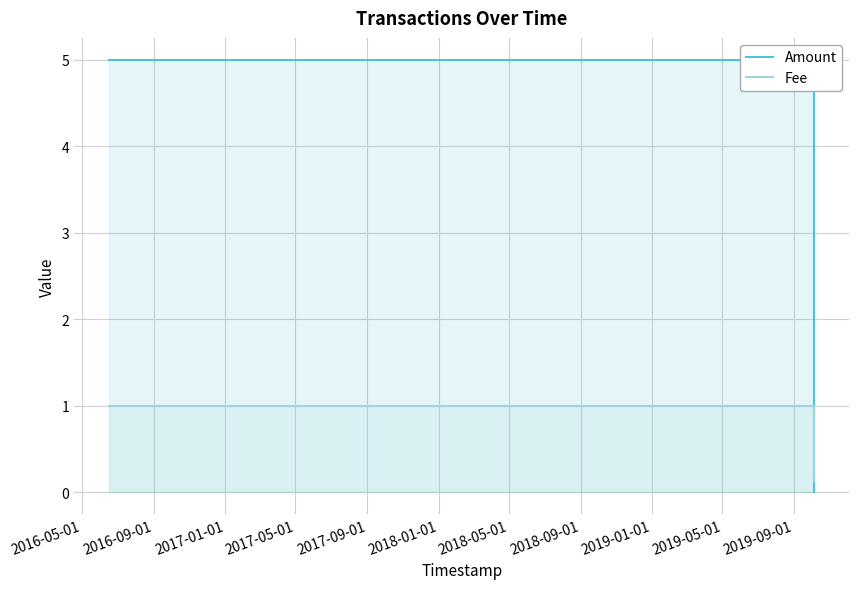

Rank the series by their maximum value, from lowest to highest.

Fee, Amount